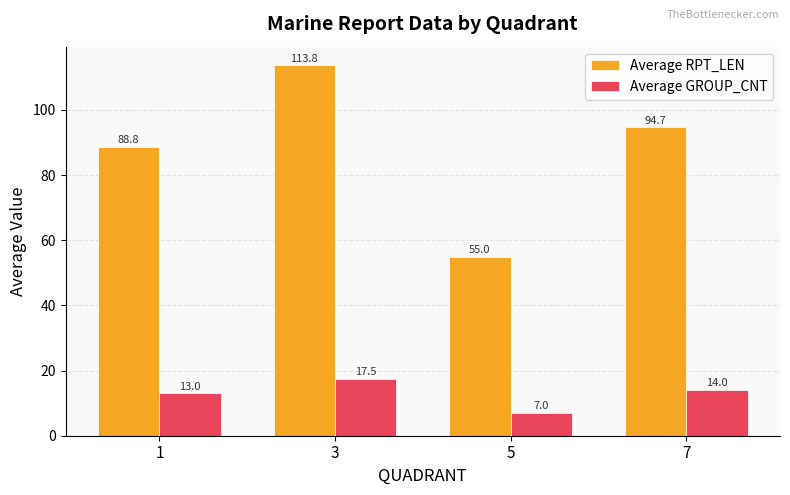

Between 5 and 7, which series saw the biggest shift?

Average RPT_LEN